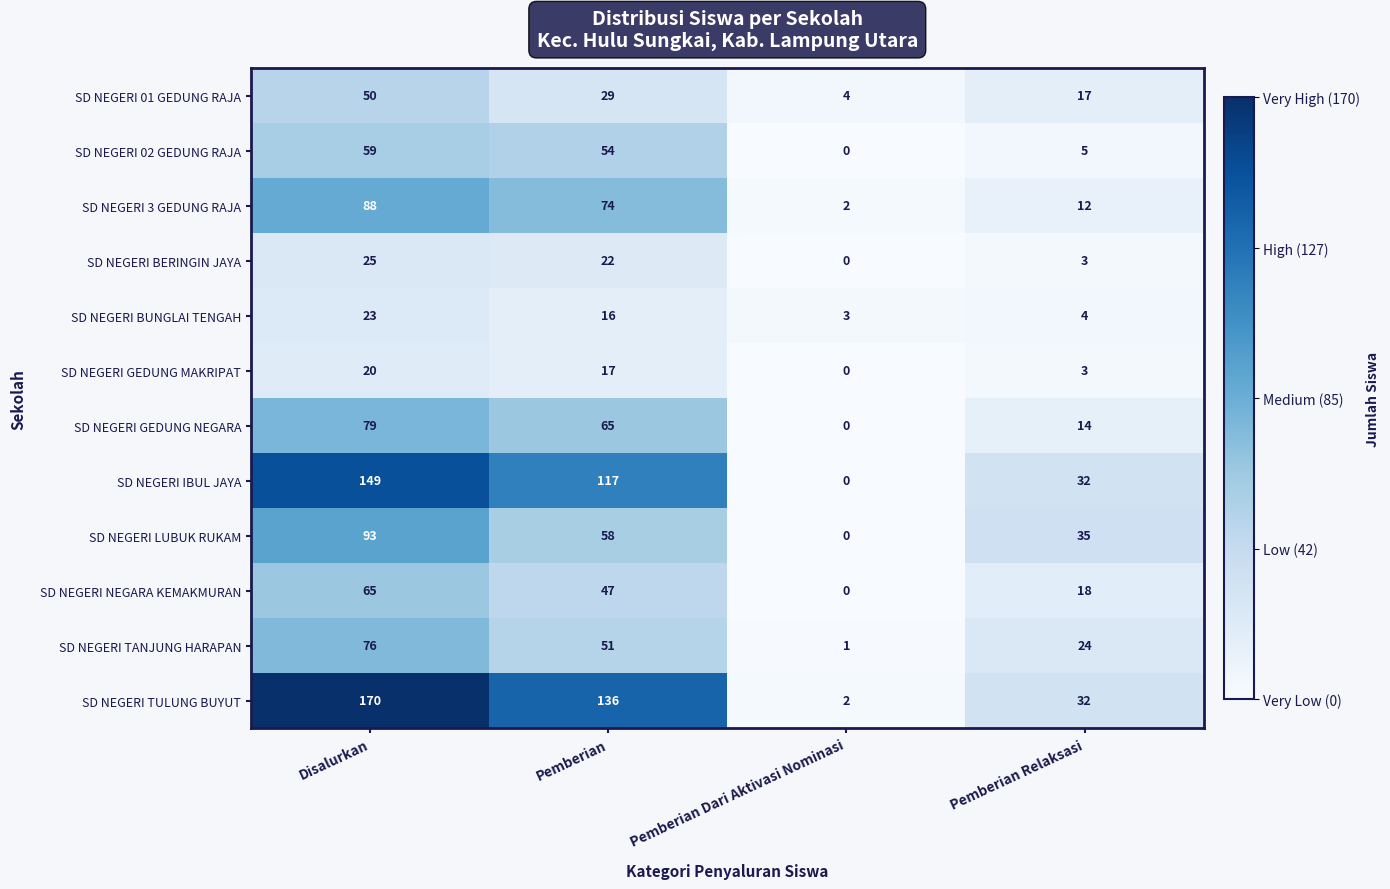

Where is SD NEGERI BUNGLAI TENGAH nearest to the value 13?

Pemberian